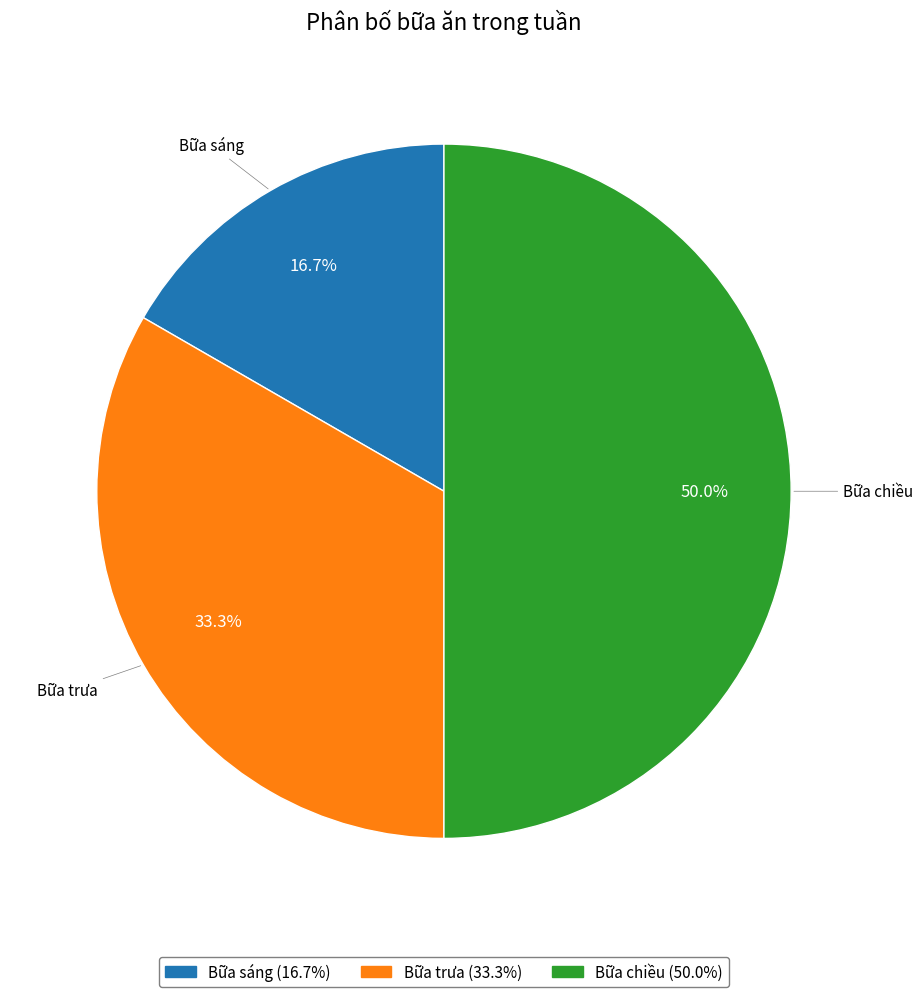

What is the smallest slice in the pie chart?

Bữa sáng